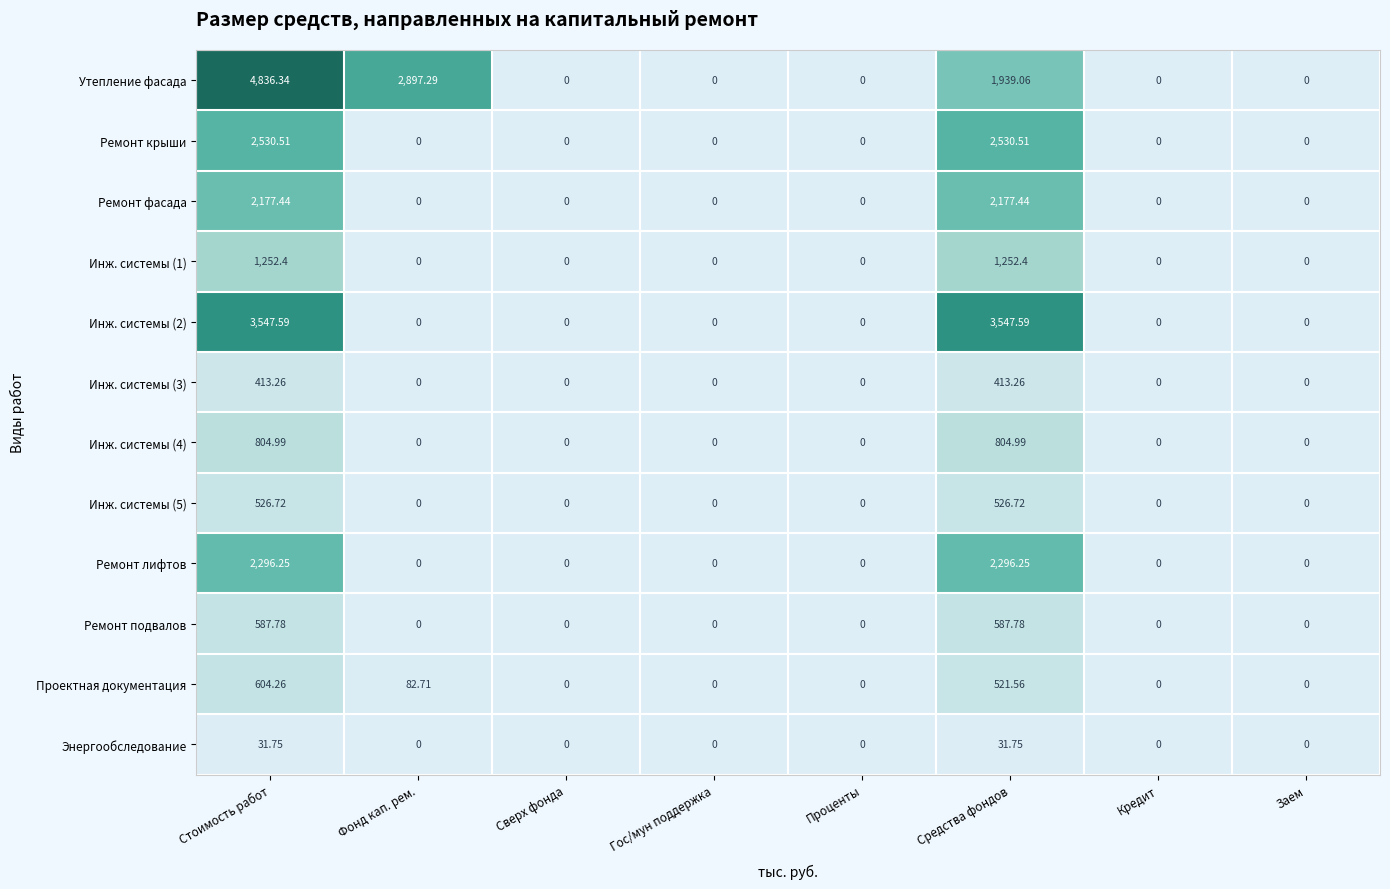

At which category does the chart reach its peak across all series?

Стоимость работ